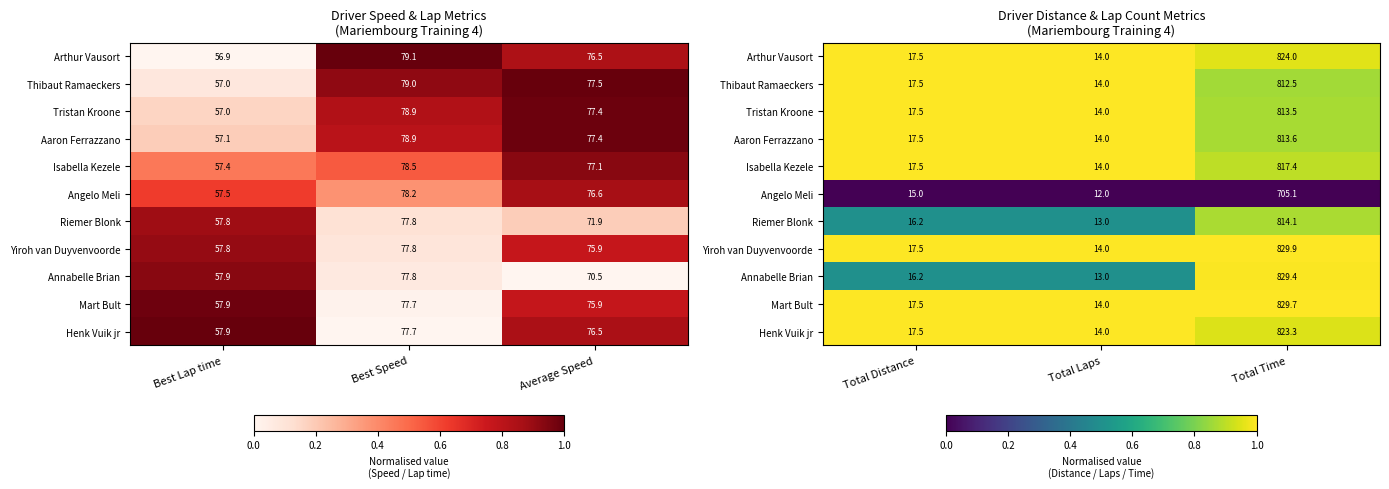

Which has a higher value, Total Distance or Total Time?

Total Distance